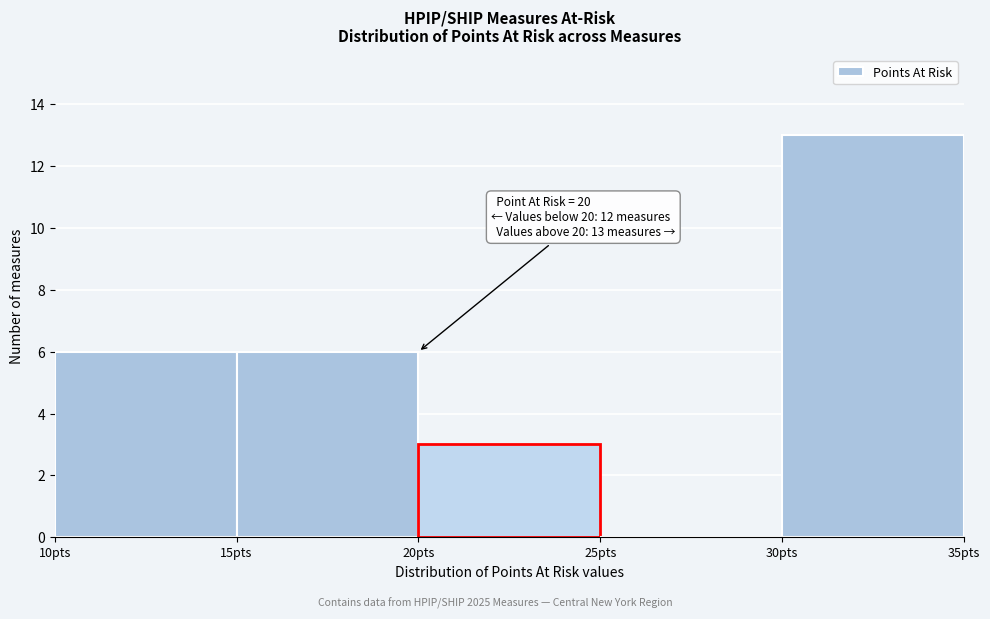

Which range on the x-axis has the tallest bar?

30 to 35